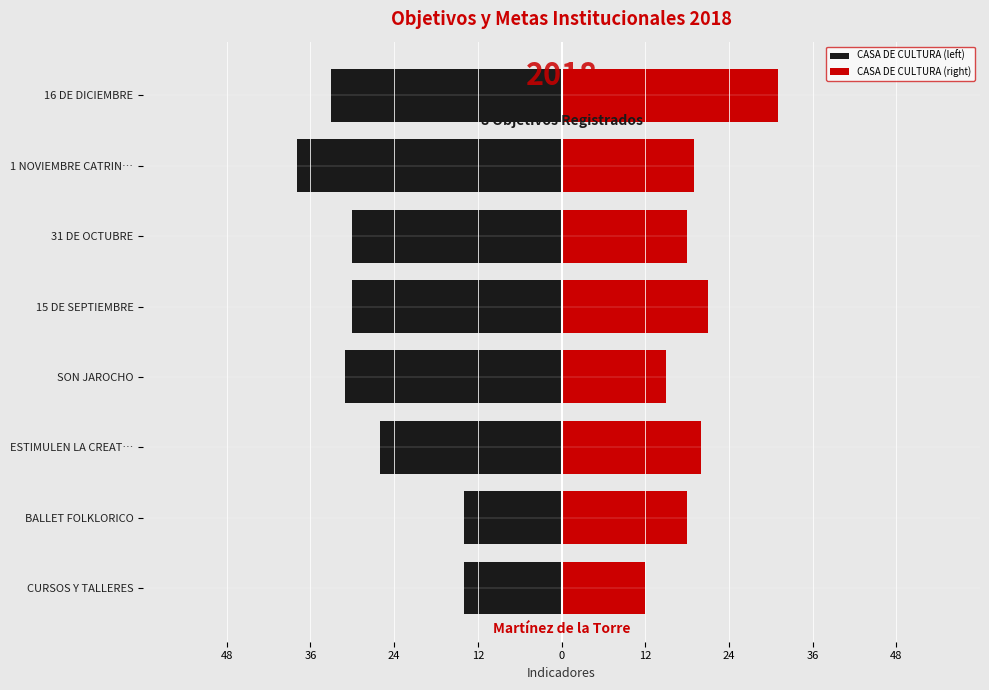

How many bars are there in each group?

2